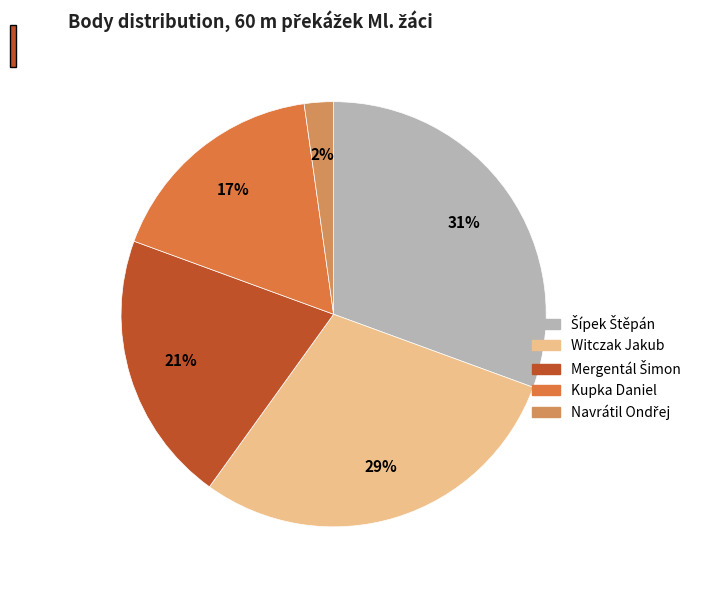

True or false: Witczak Jakub accounts for 29% of the total.

True